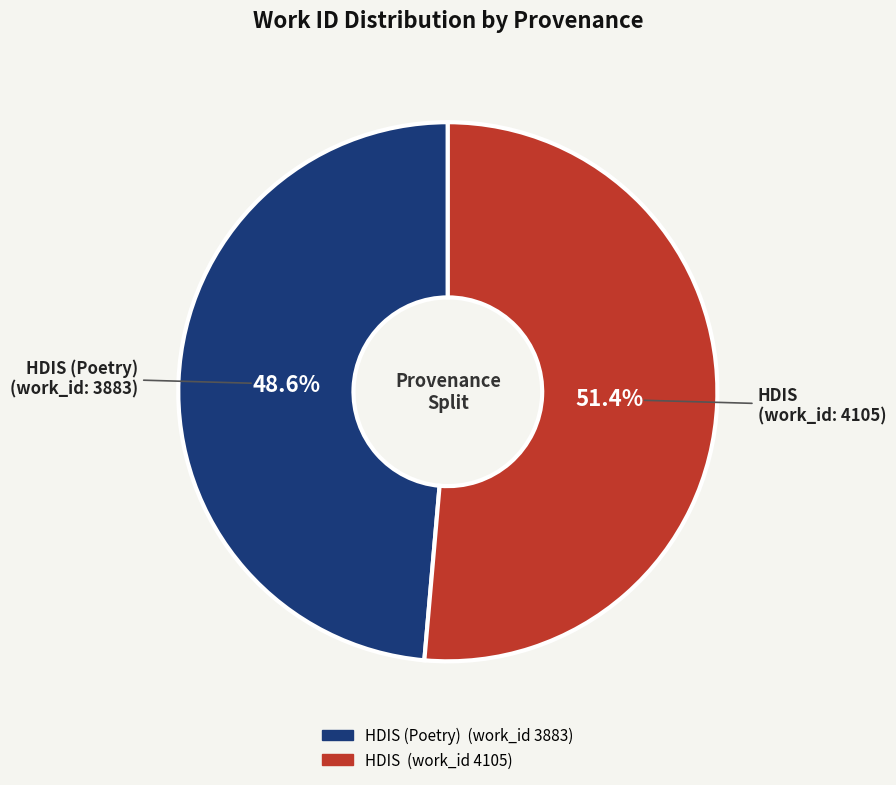

Which category has the smallest portion of the pie?

HDIS (Poetry)